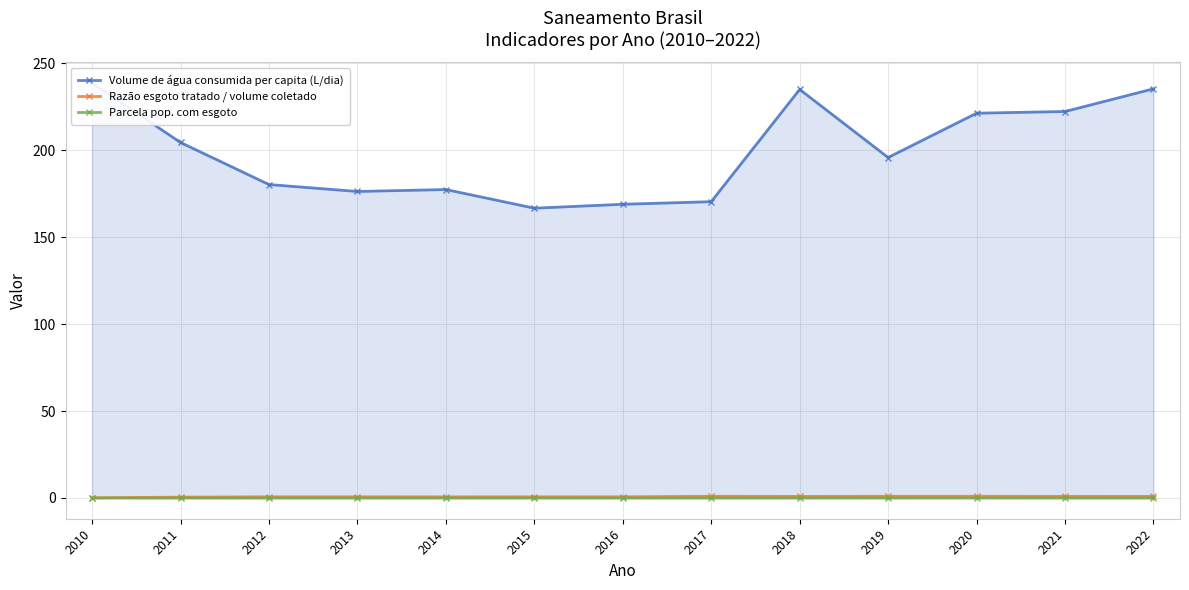

Which category has the highest value in the Razão esgoto tratado / volume coletado series?

2017